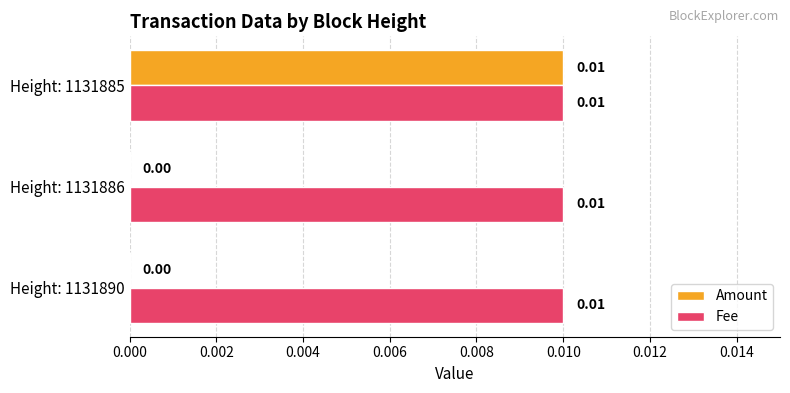

Between Height: 1131890 and Height: 1131885, which series saw the biggest shift?

Amount